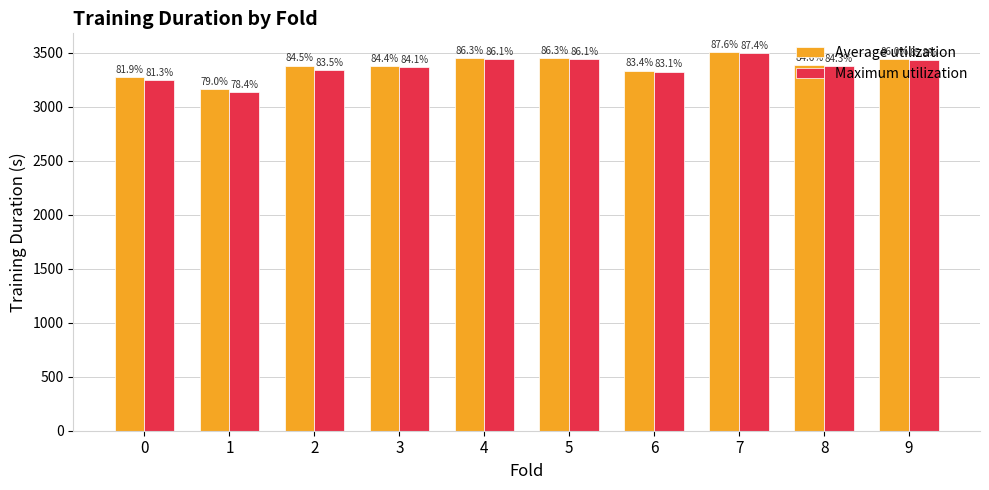

Are the bars horizontal?

No